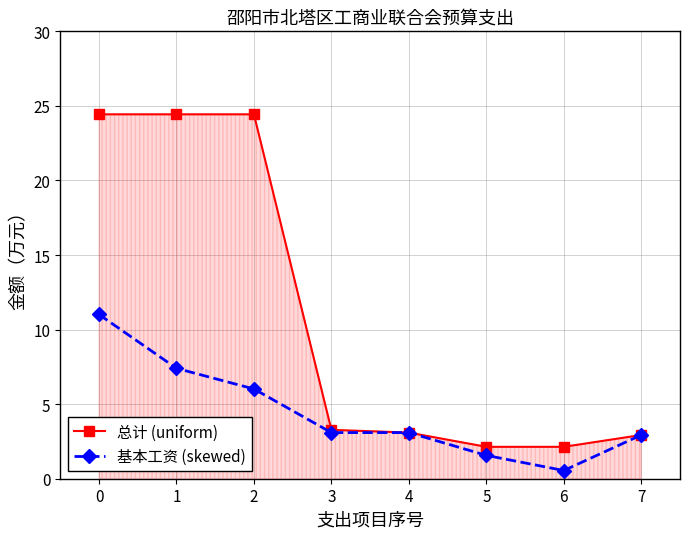

What is the spread (max minus min) of values at 5?

0.6